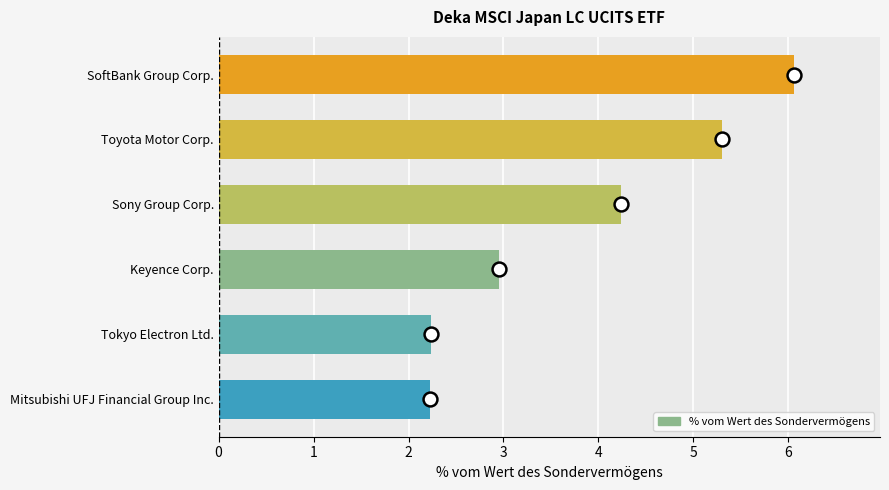

What is the greatest value displayed?

6.1